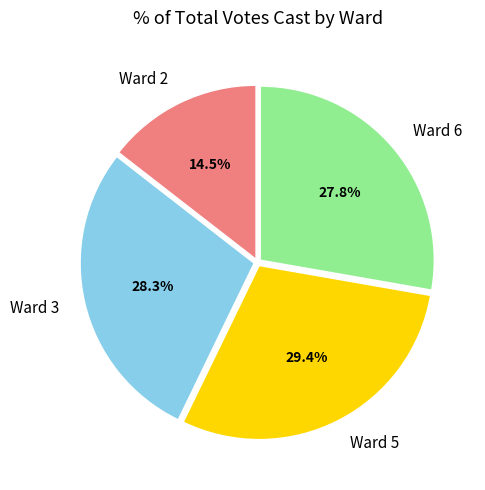

How many segments does this pie chart have?

4